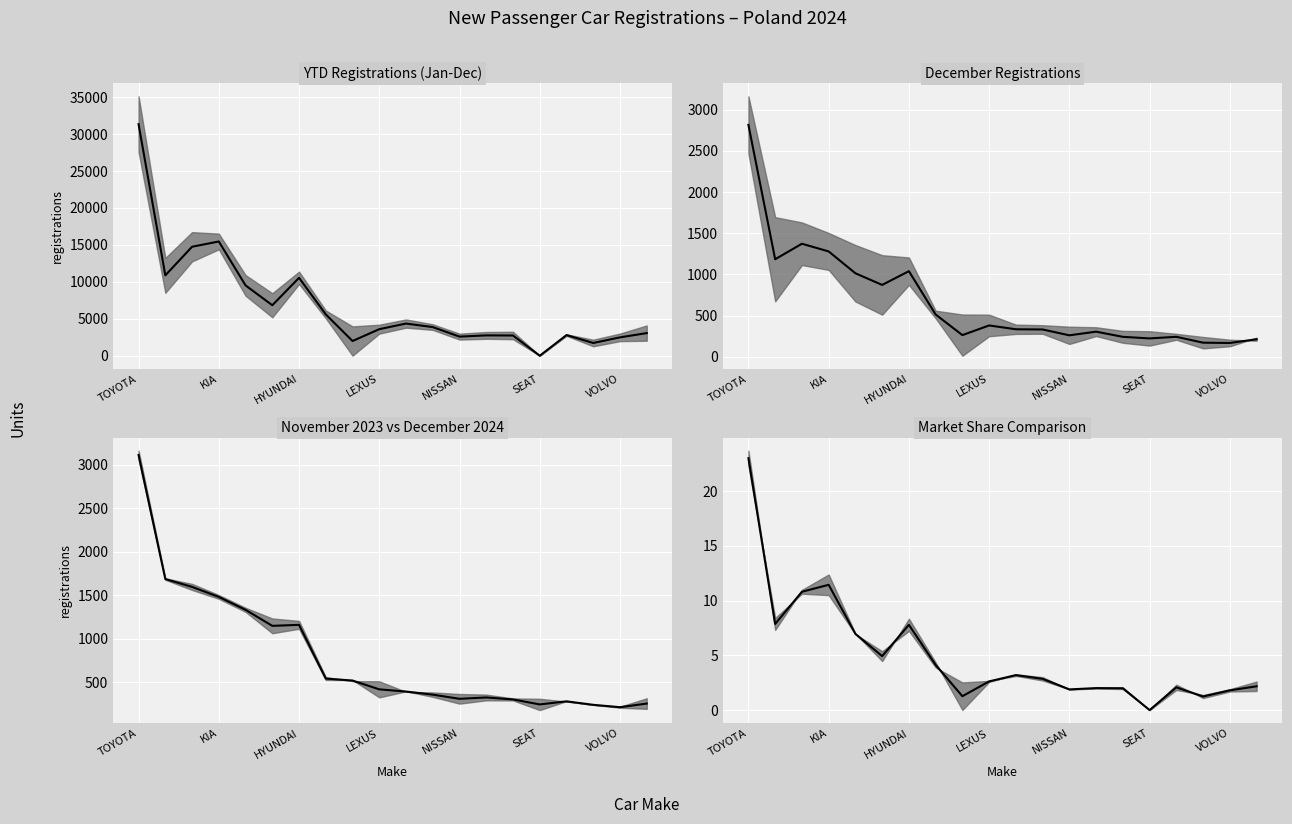

What position from the right is TOYOTA?

20